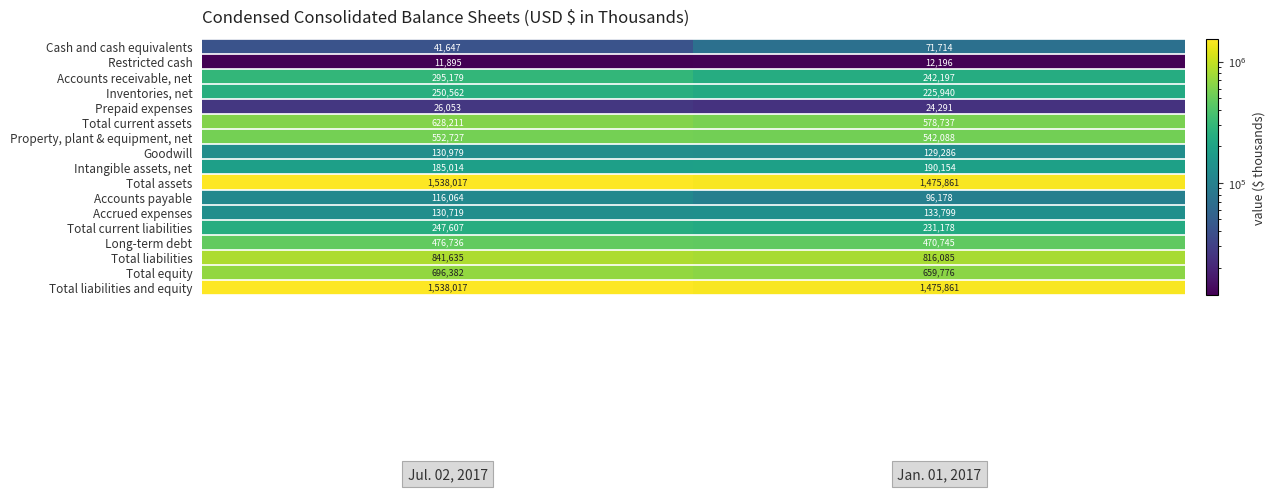

What is the difference between the maximum and minimum values in the Goodwill series?

1693